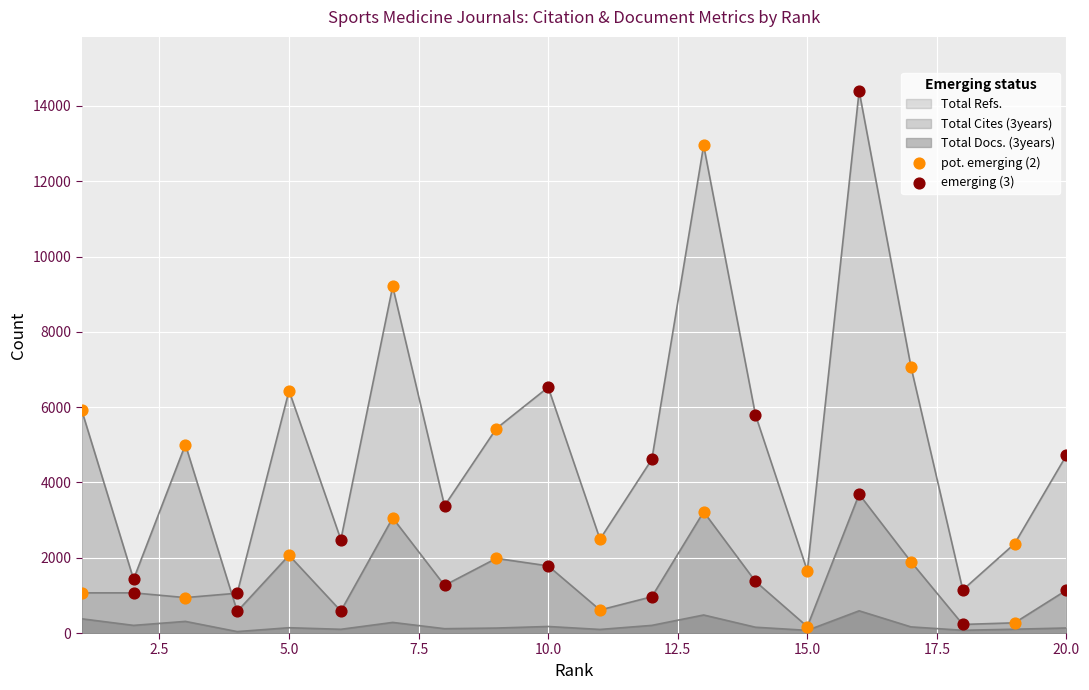

Which series has the largest Y range (max minus min)?

emerging (3)